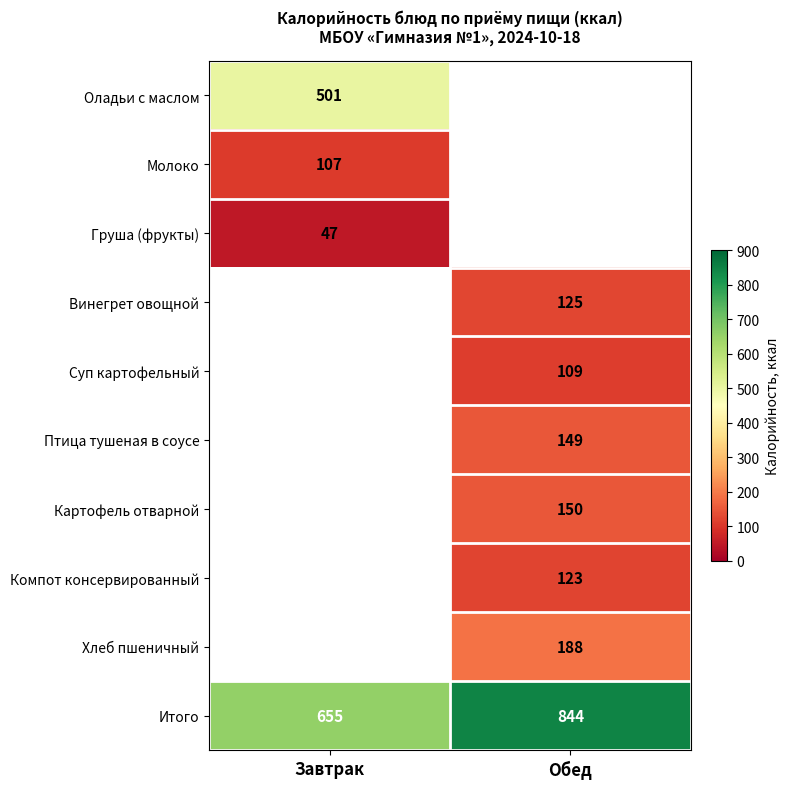

At which label is Итого closest to 749?

Завтрак